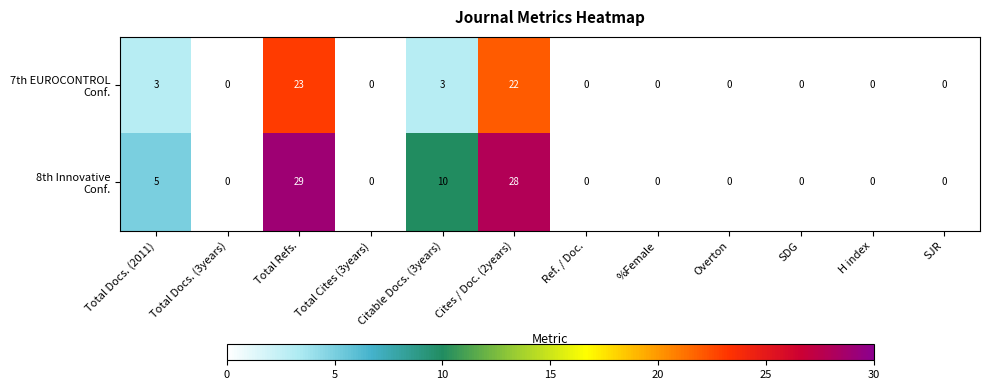

What is the difference between the highest and lowest values at Cites / Doc. (2years)?

6